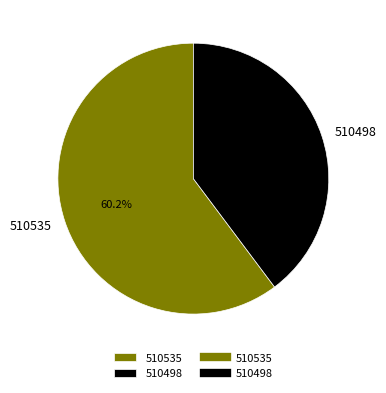

To the nearest percent, what is the difference between the largest and smallest slice percentages?

20%